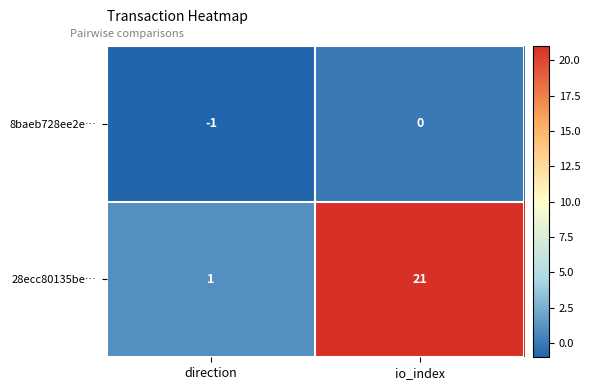

At which category does the chart reach its peak across all series?

io_index